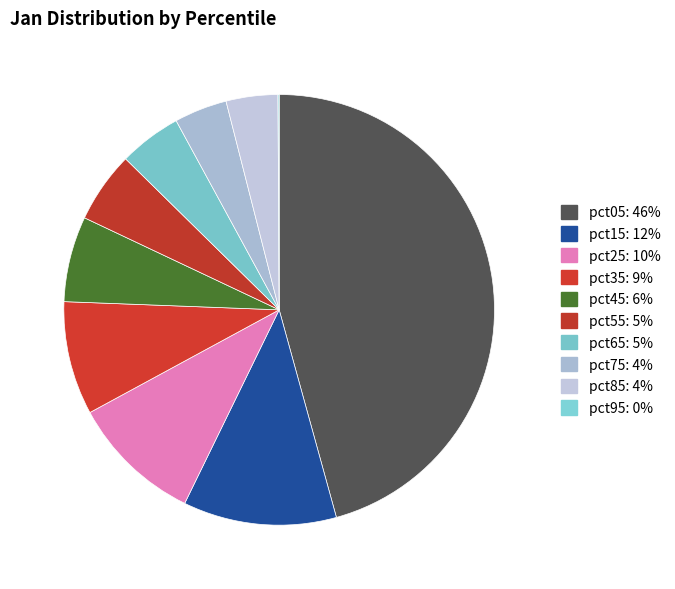

What is the largest slice in the pie chart?

pct05